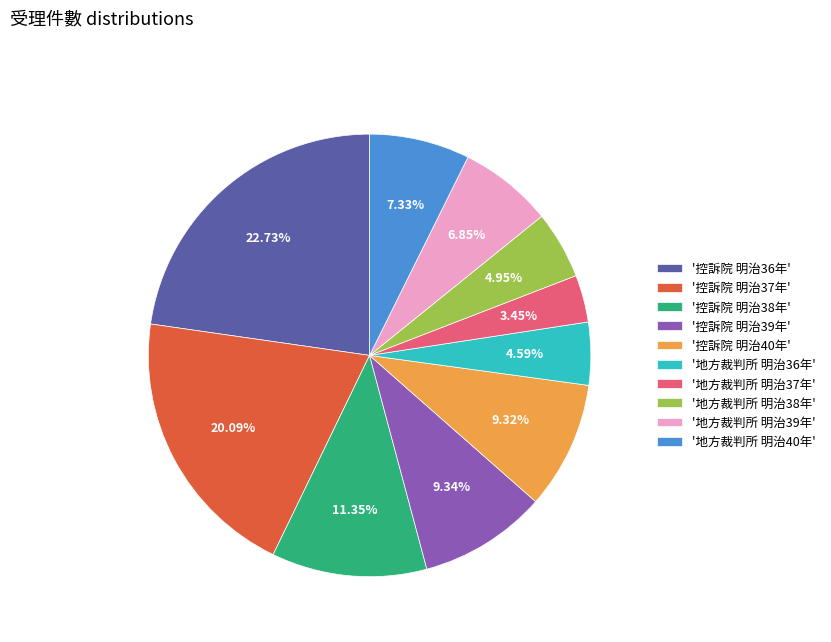

Is there any slice that represents more than half of the pie?

No